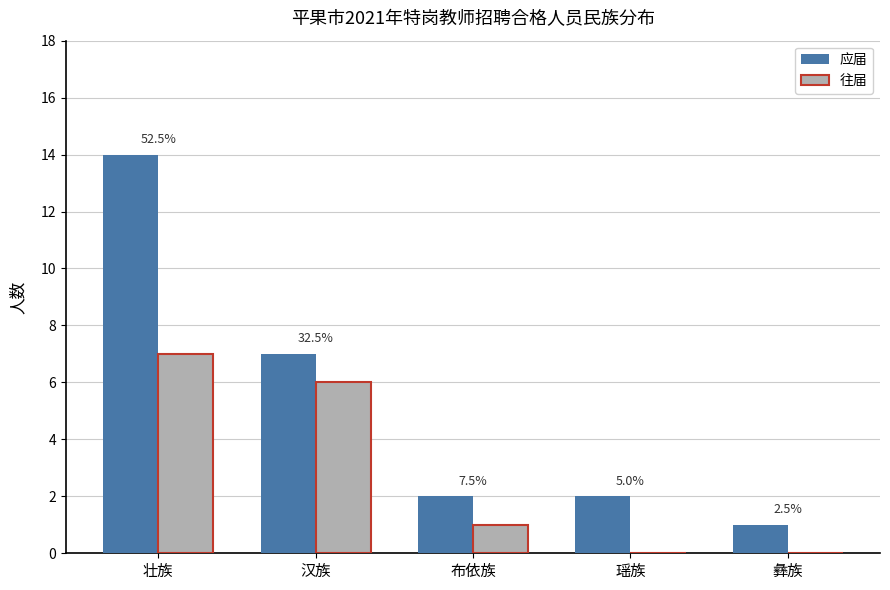

What is the sum of the 往届 values at 壮族 and 瑶族?

7